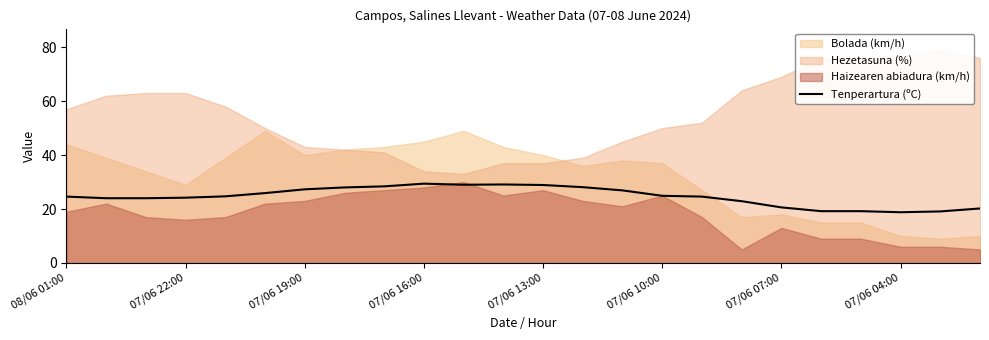

What is the highest value of the Tenperartura (ºC) series?

29.4